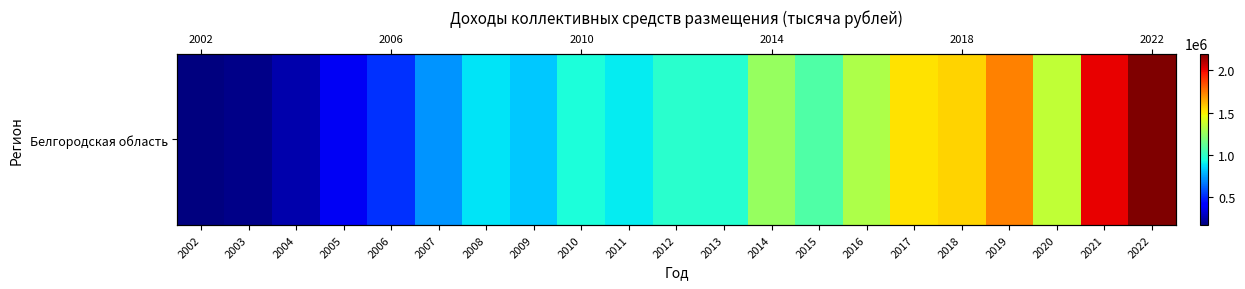

Approximately how many times larger is the value at 2003 compared to 2015?

0.2